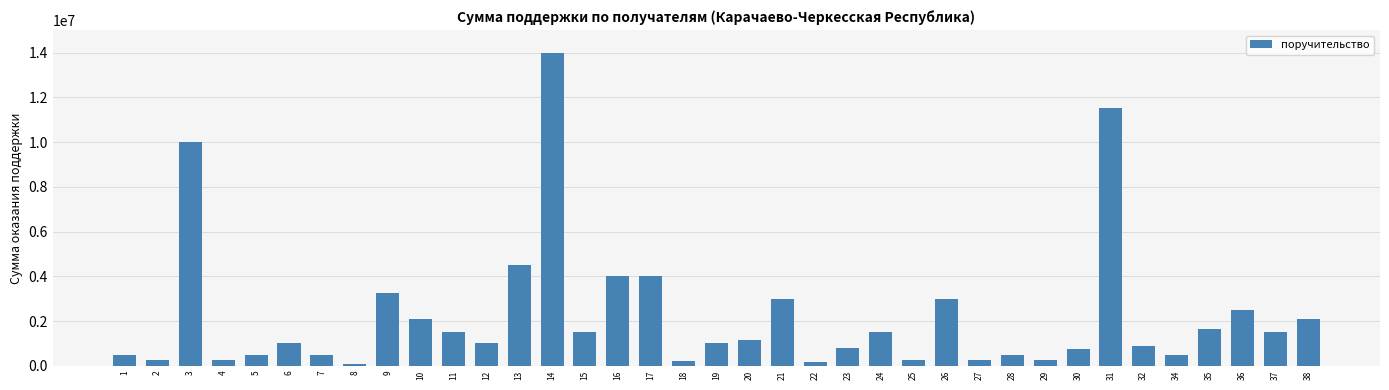

What is the maximum value shown in the chart?

14000000